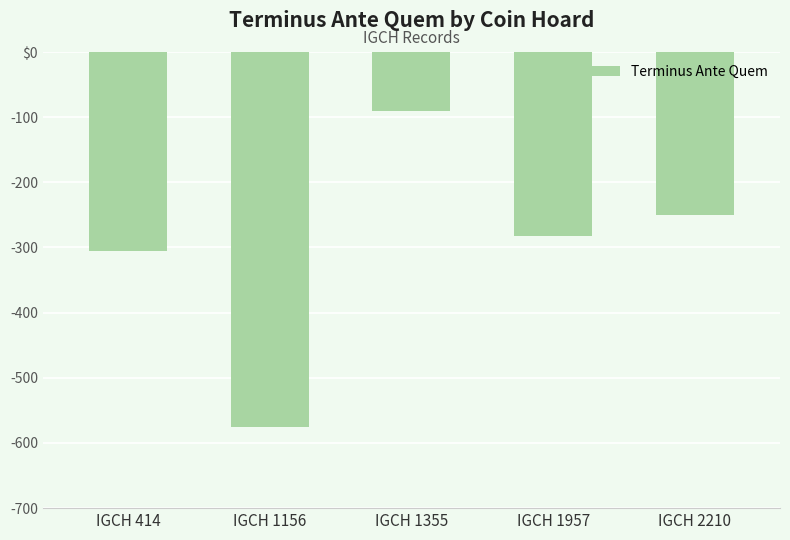

Count the number of categories in the chart.

5